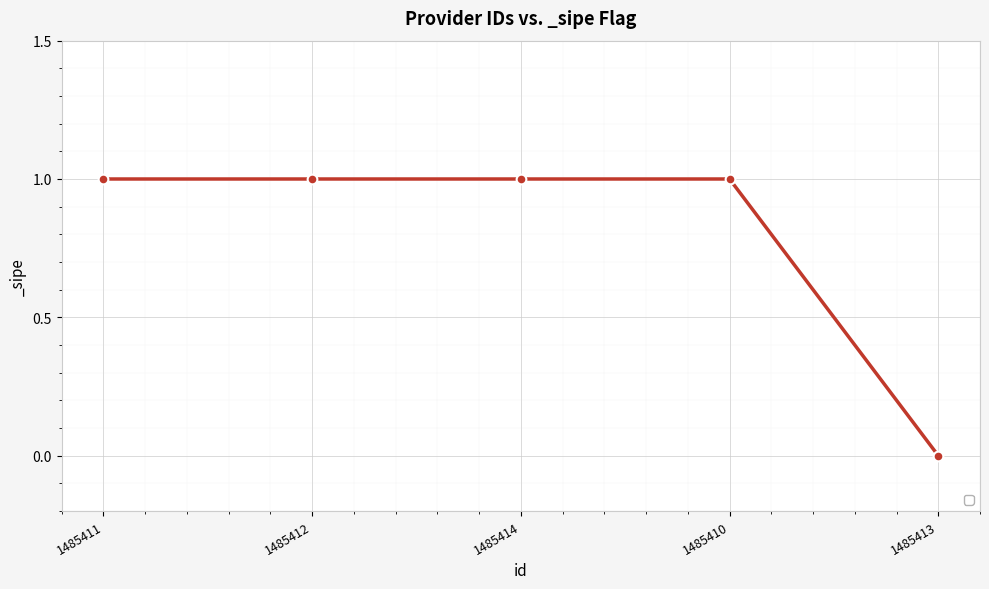

What position from the right is 1485414?

3